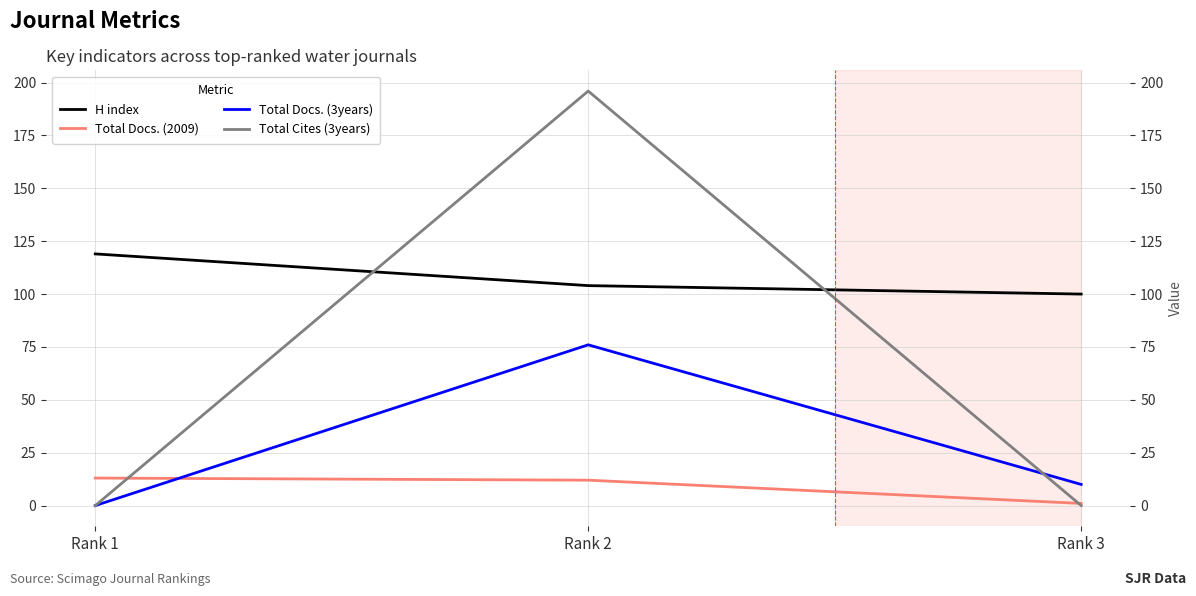

What are all the series names shown in the legend?

H index, Total Docs. (2009), Total Docs. (3years), Total Cites (3years)